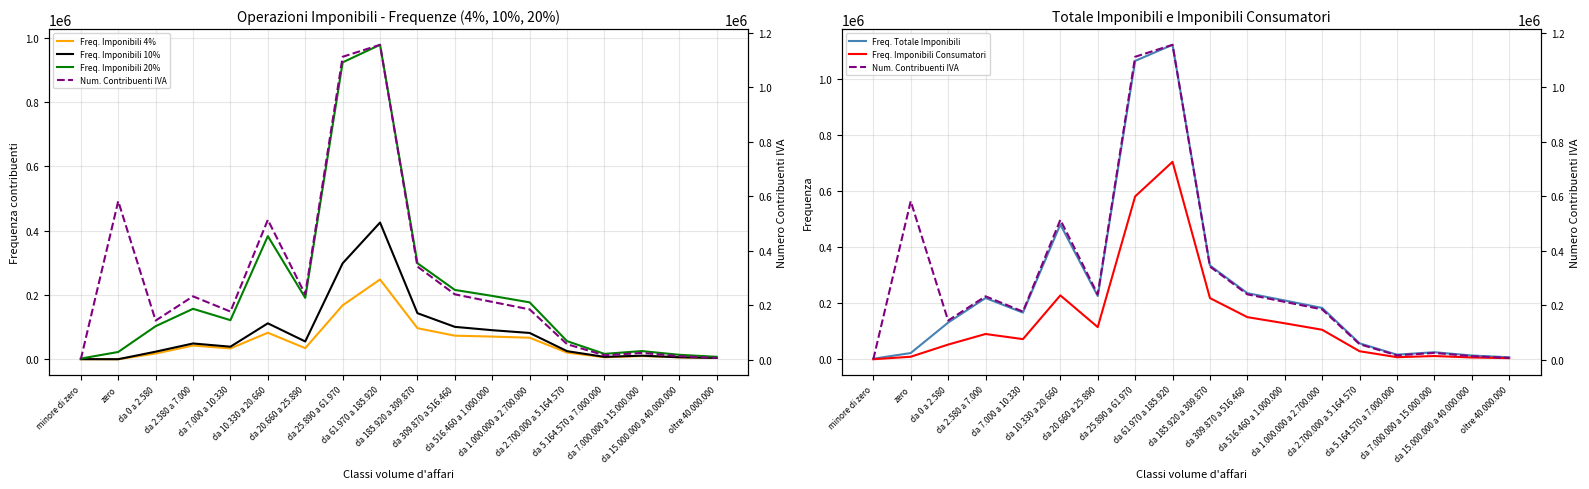

How many interior local valleys does the Freq. Totale Imponibili series have?

3